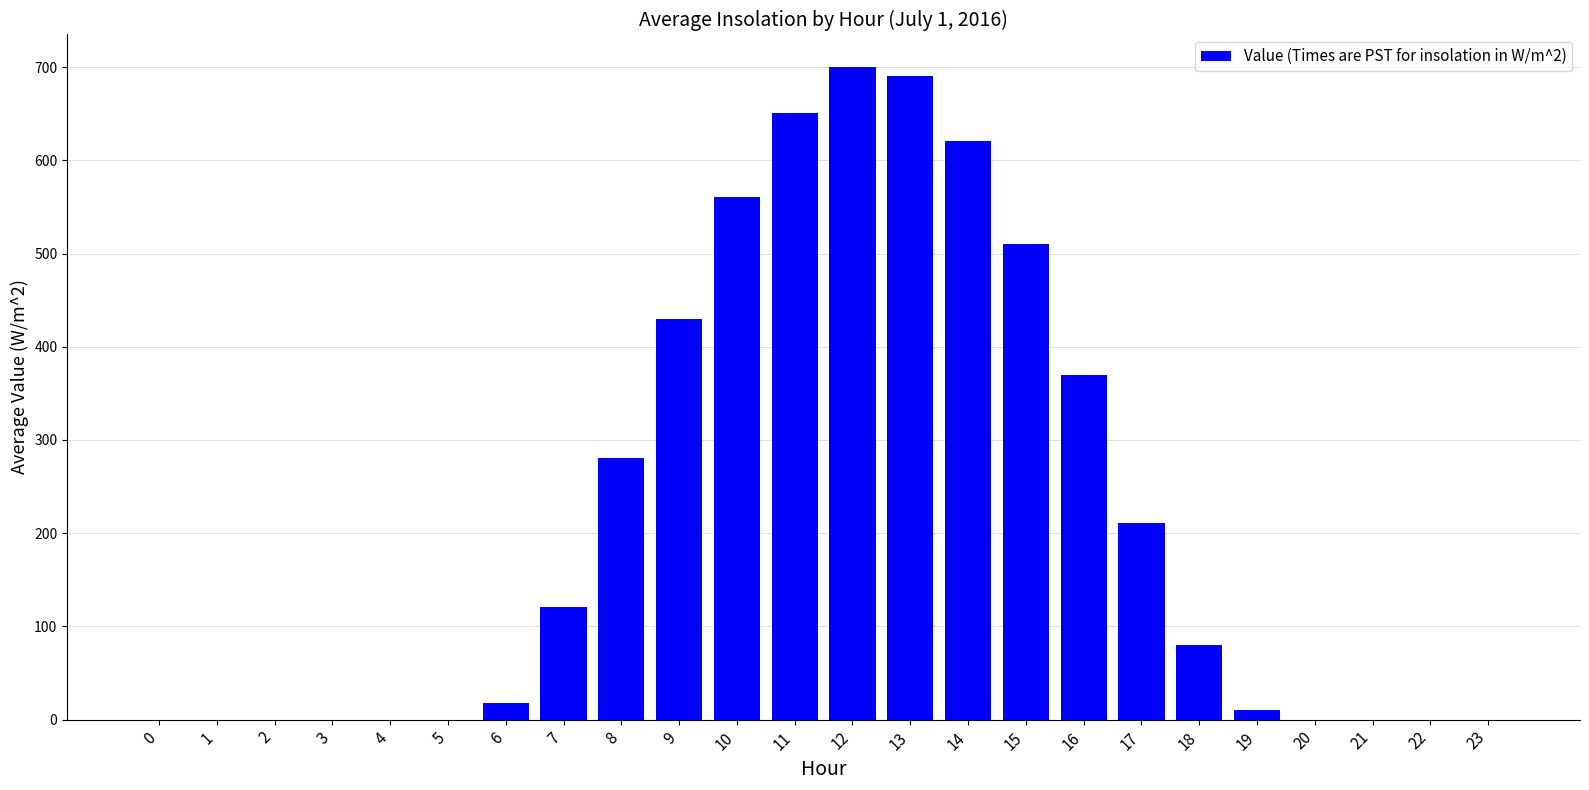

What is the greatest value displayed?

700.1